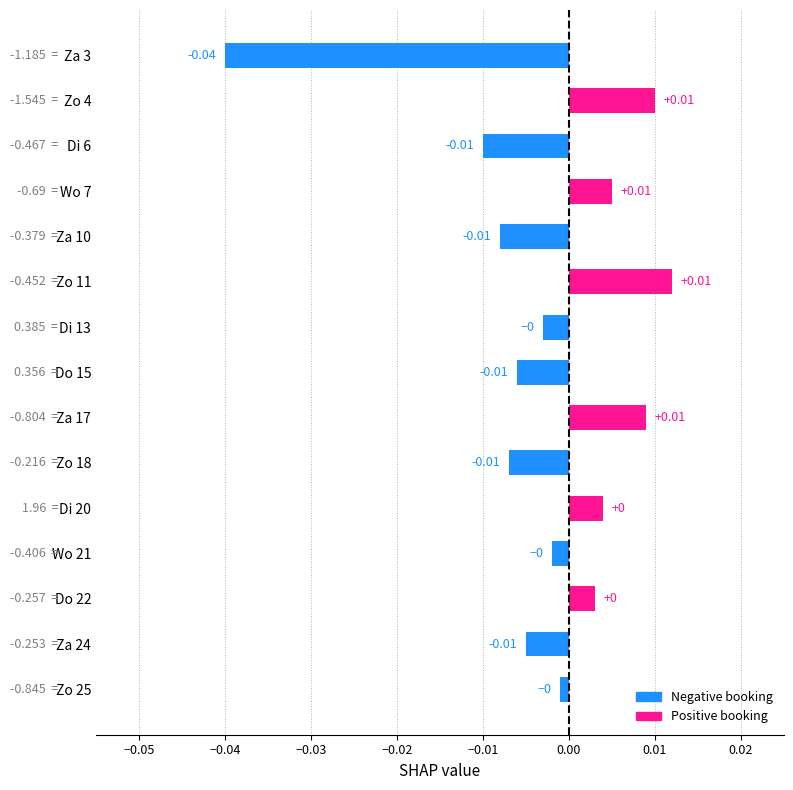

Which has a higher value, Di 6 or Zo 25?

Zo 25